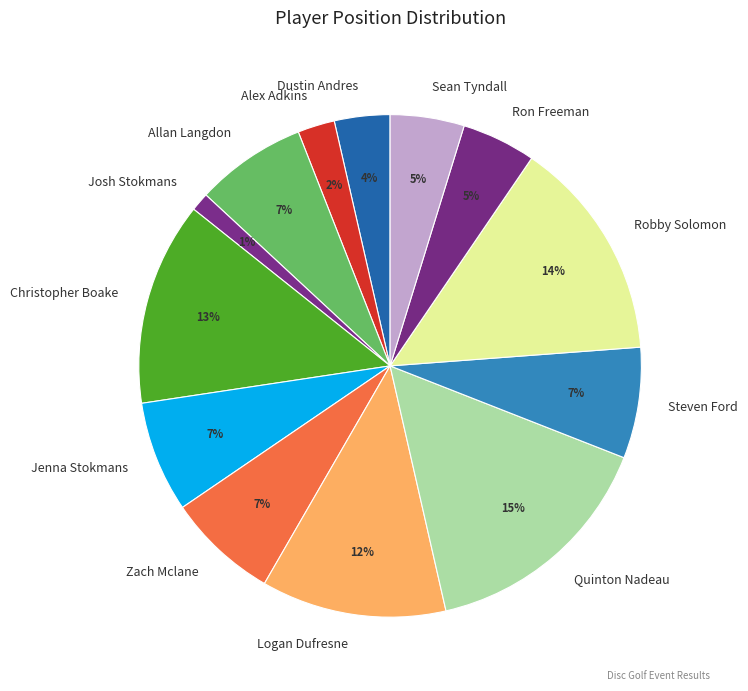

To the nearest percent, what portion does Dustin Andres represent?

4%